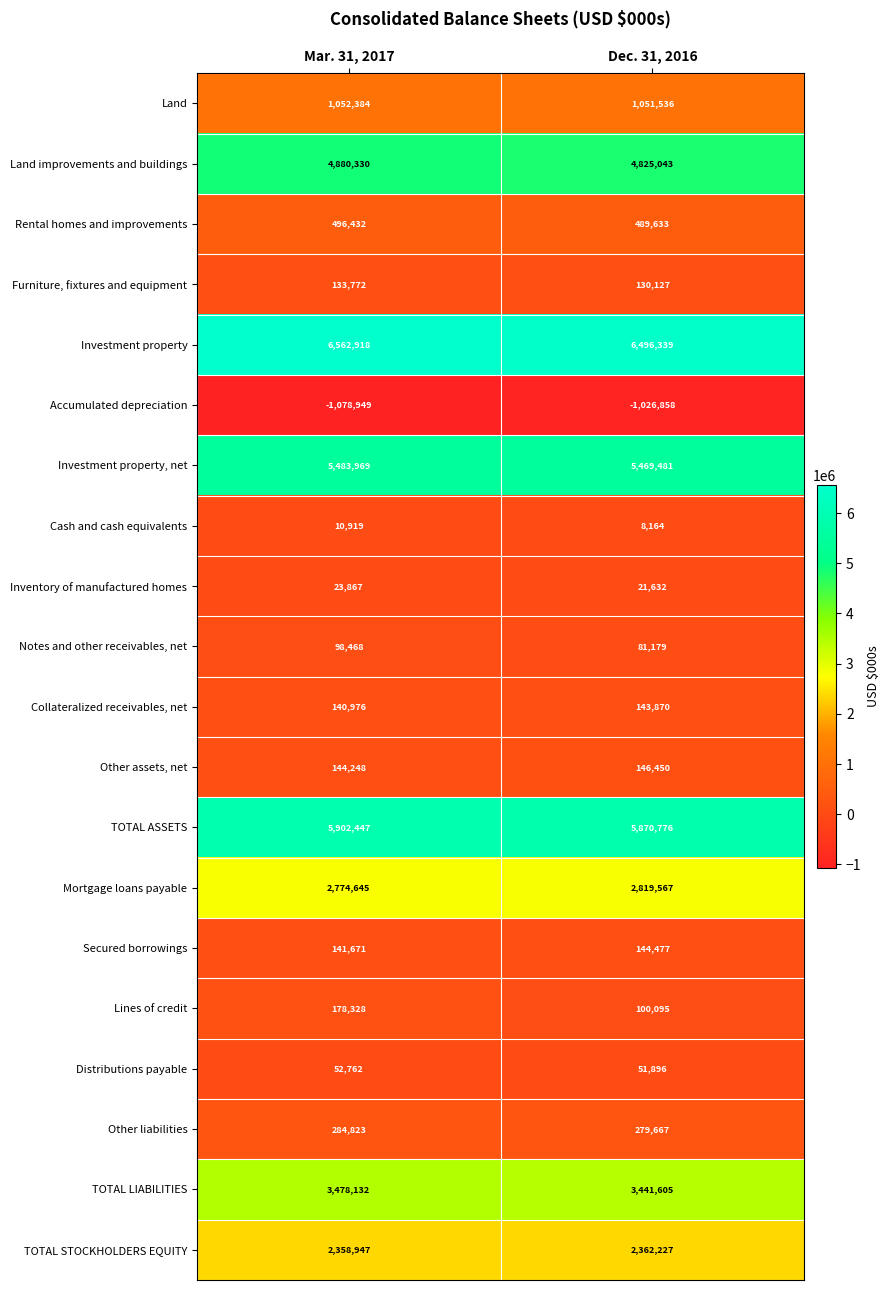

What is the difference between the Inventory of manufactured homes values at Mar. 31, 2017 and Dec. 31, 2016?

2235